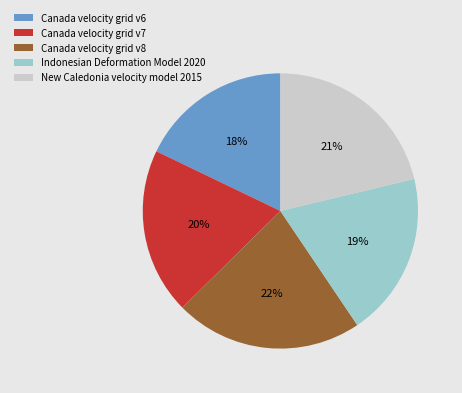

To the nearest percent, what is the combined percentage of Canada velocity grid v8 and Canada velocity grid v7?

42%